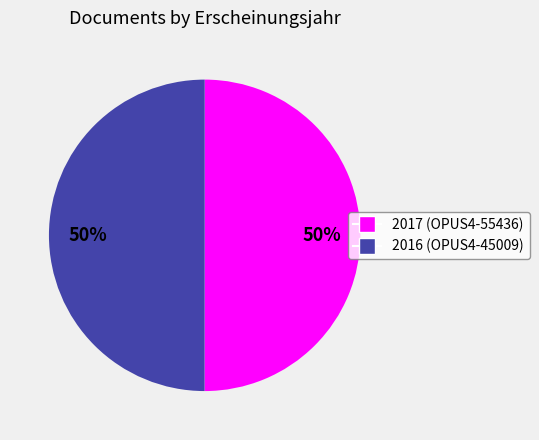

To the nearest percent, what is the average slice percentage?

50%